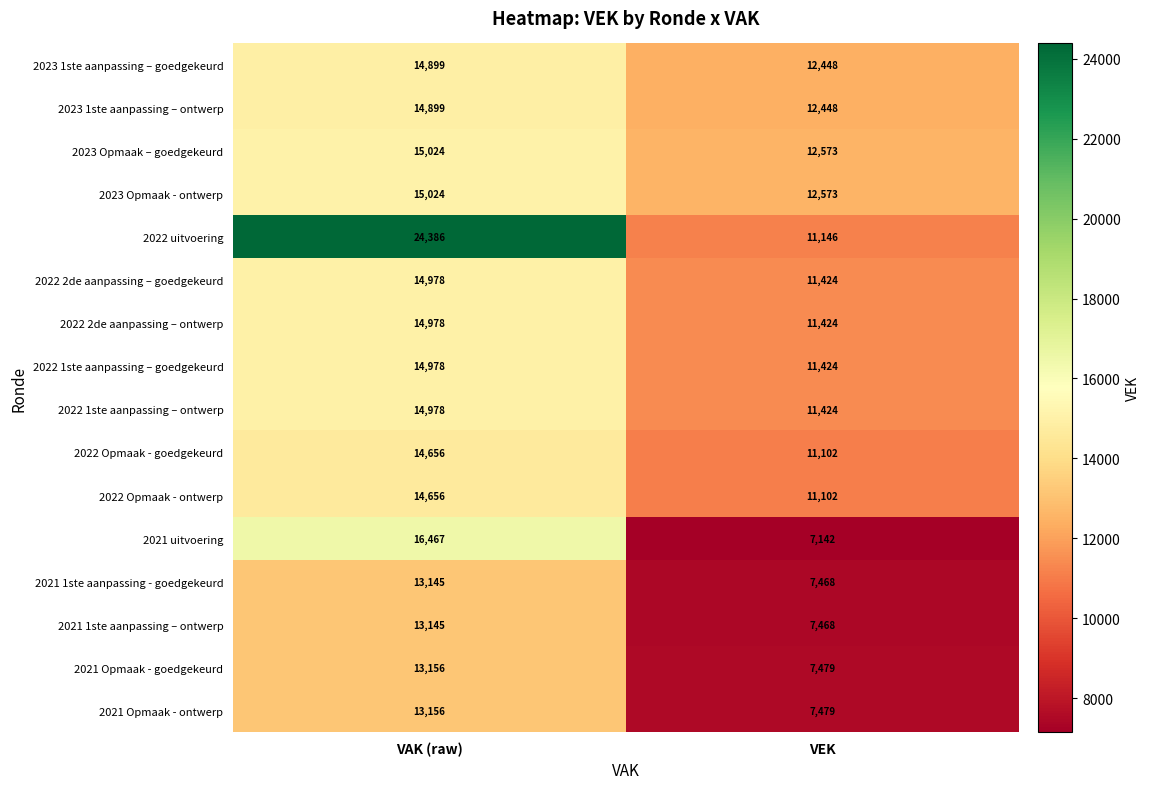

Is it true that 2022 Opmaak - ontwerp equals 11102 at VEK?

True